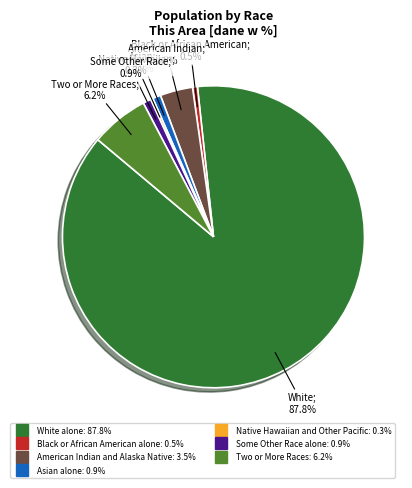

What is the largest slice in the pie chart?

White alone